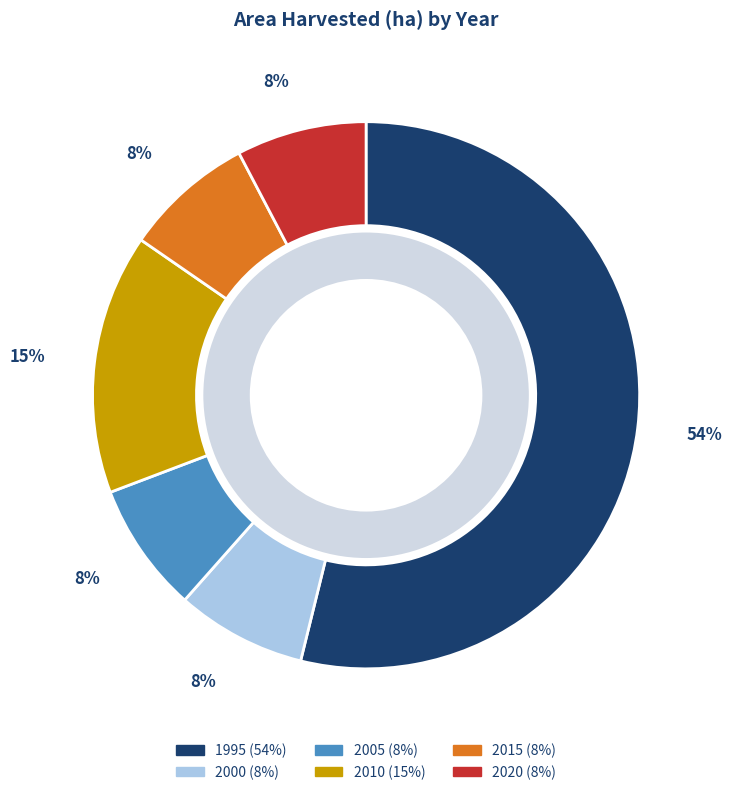

Rank the categories by value from lowest to highest.

2000, 2005, 2015, 2020, 2010, 1995